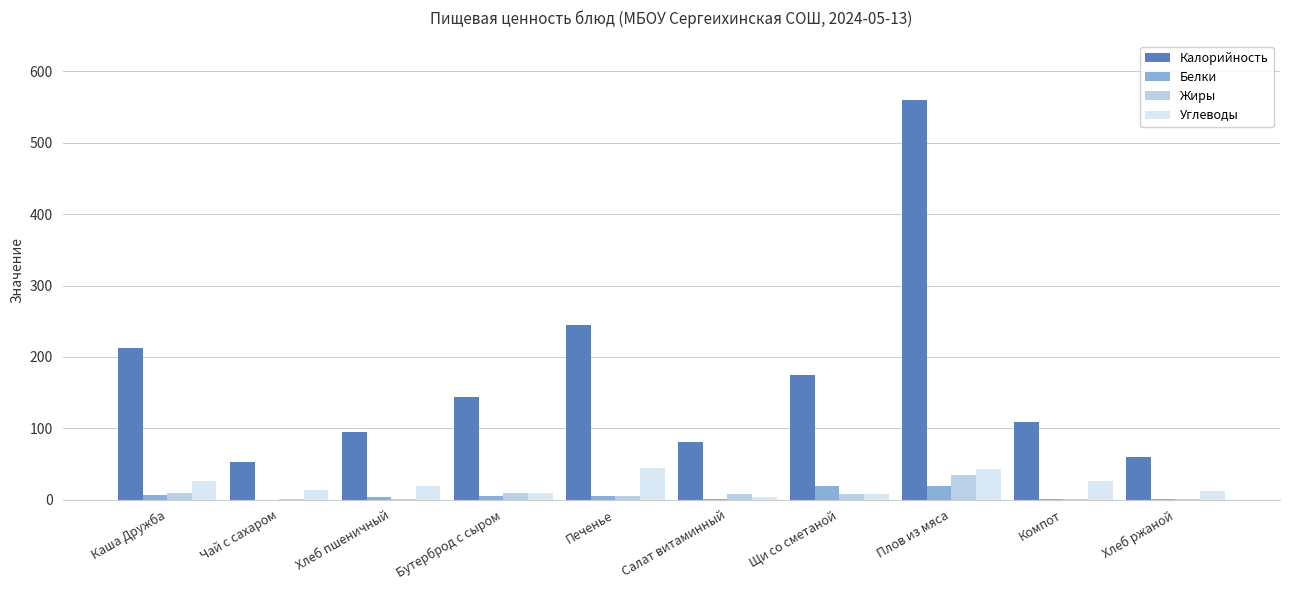

How many data points does each series have?

10